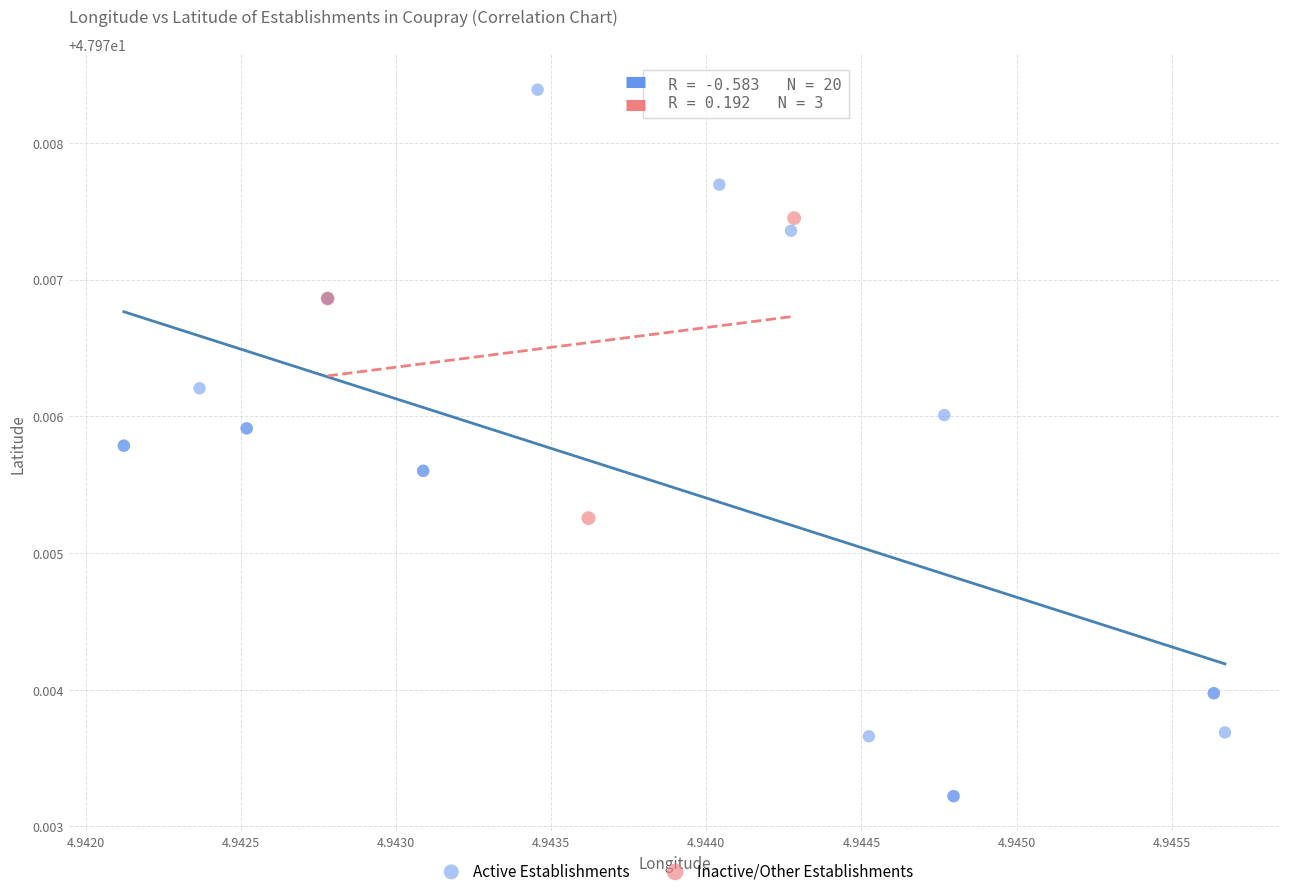

Which series contains the highest Y value?

Active Establishments